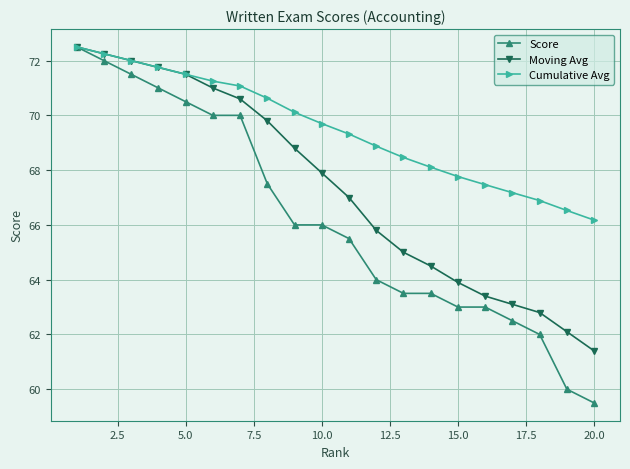

What is the value of the Score point at the 12th from the left?

64.0